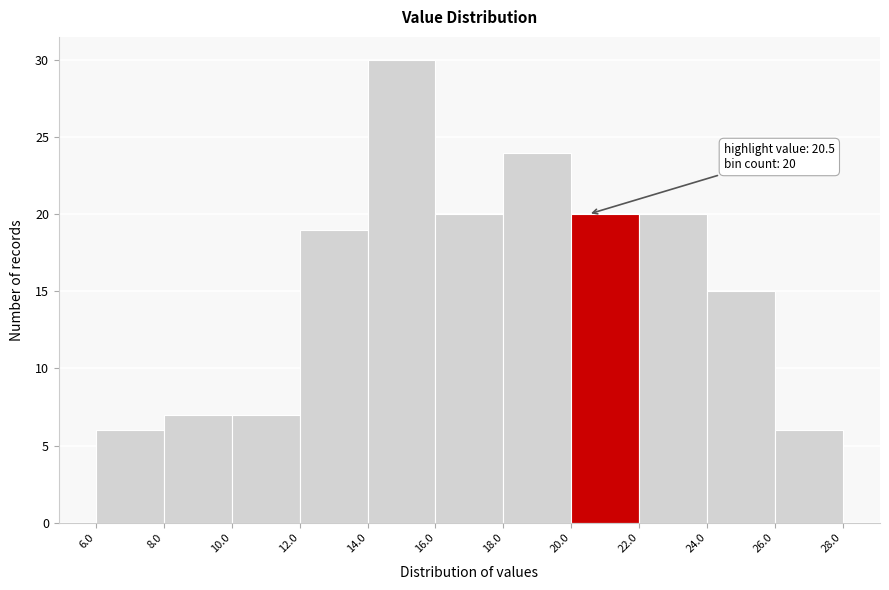

Over which range of the x-axis is the bar tallest?

14.0 to 16.0